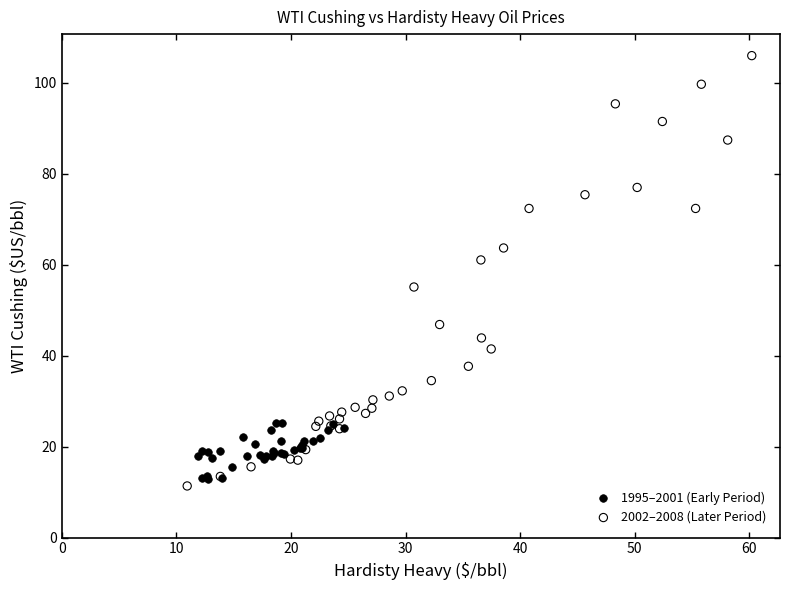

Which series contains the highest Y value?

2002–2008 (Later Period)